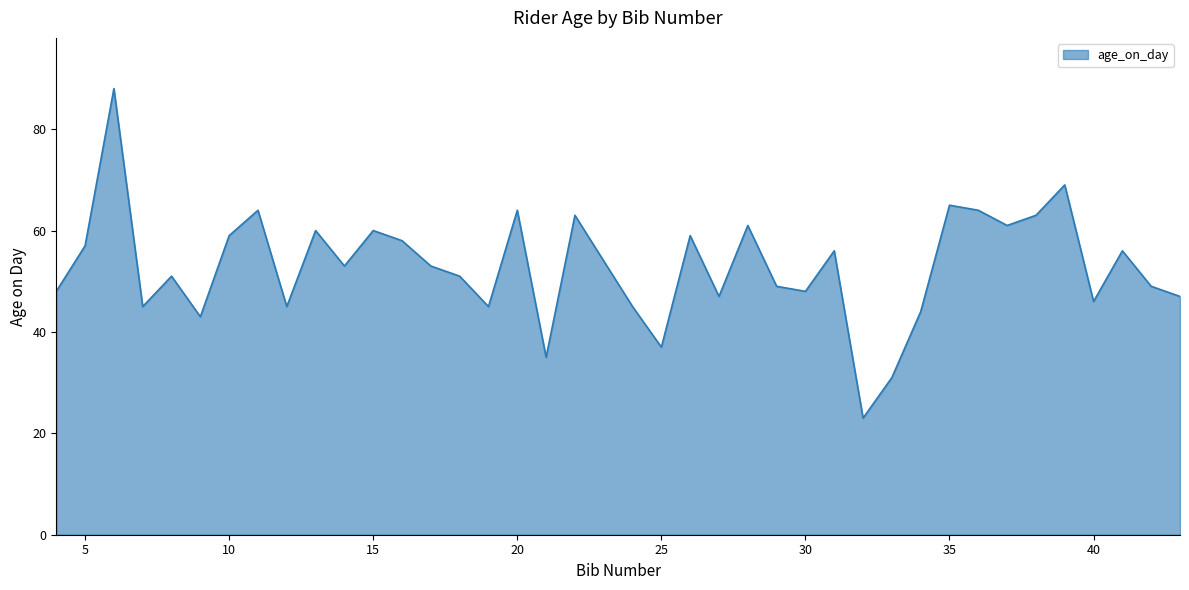

What is the smallest value displayed?

23